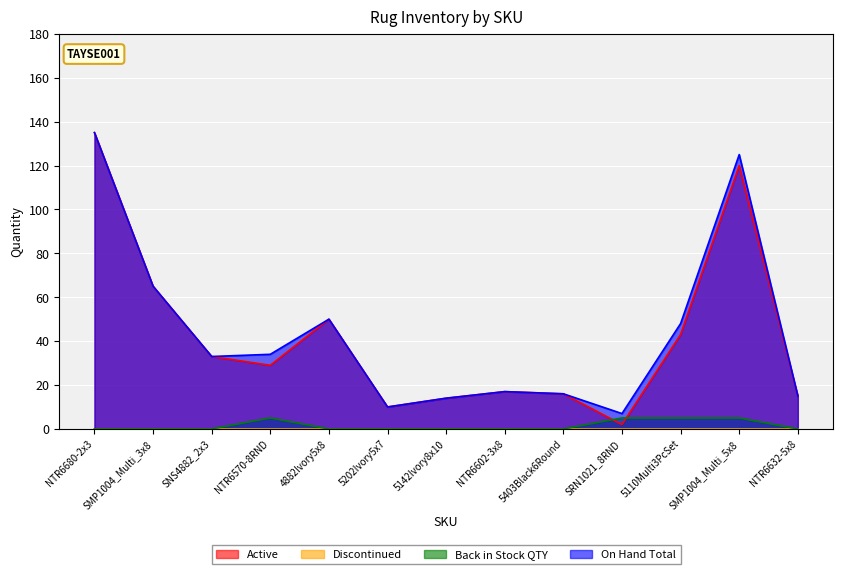

At which category is the sum across all series the highest?

NTR6680-2x3